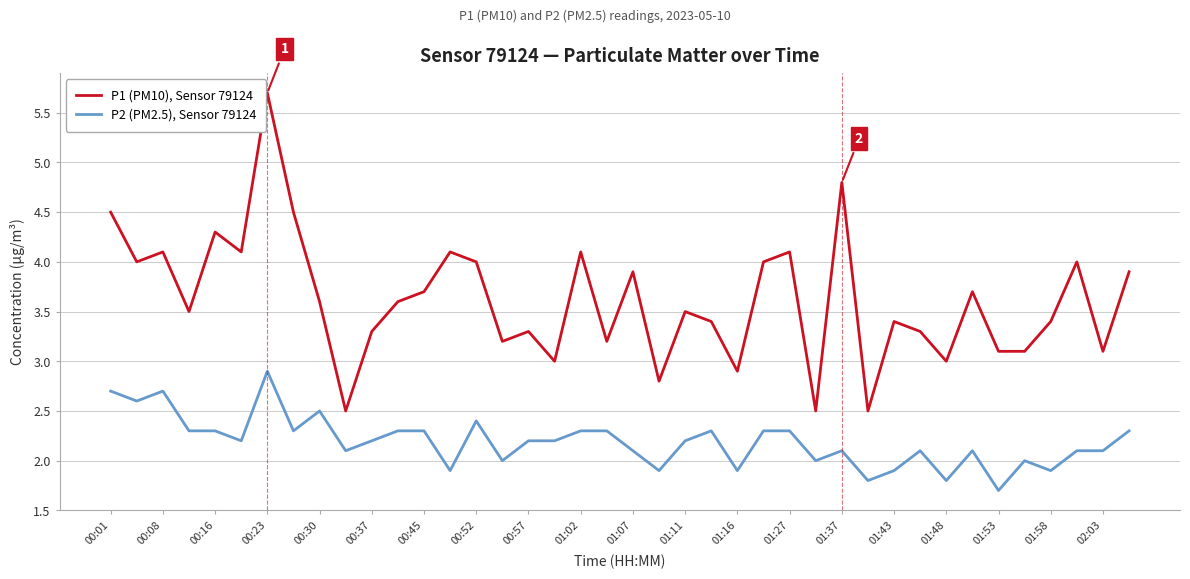

What is the difference between the maximum and minimum values in the P1 (PM10), Sensor 79124 series?

3.2